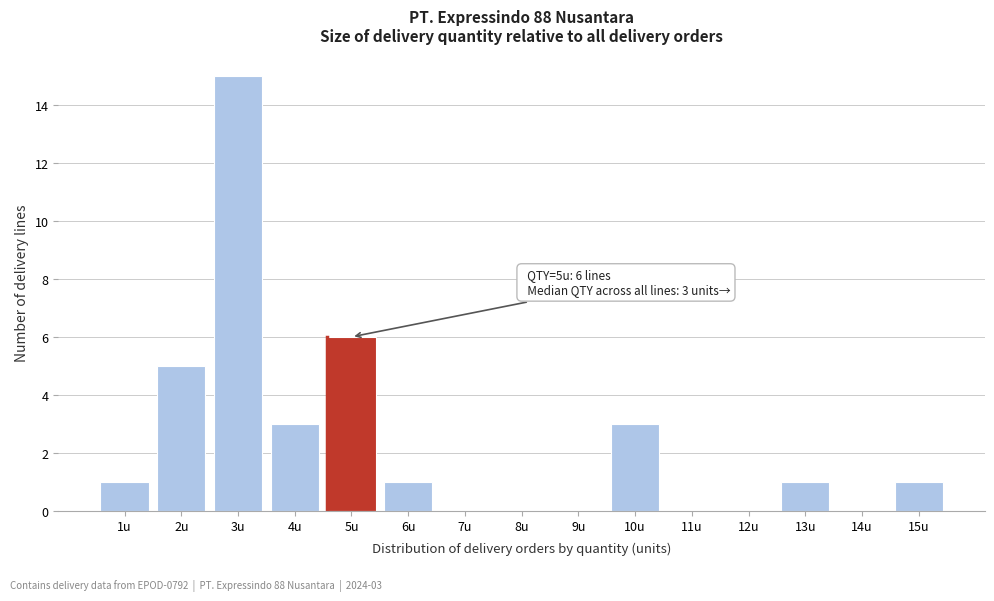

Reading left to right, extract all data points from this chart.

1u=1	2u=5	3u=15	4u=3	5u=6	6u=1	7u=0	8u=0	9u=0	10u=3	11u=0	12u=0	13u=1	14u=0	15u=1